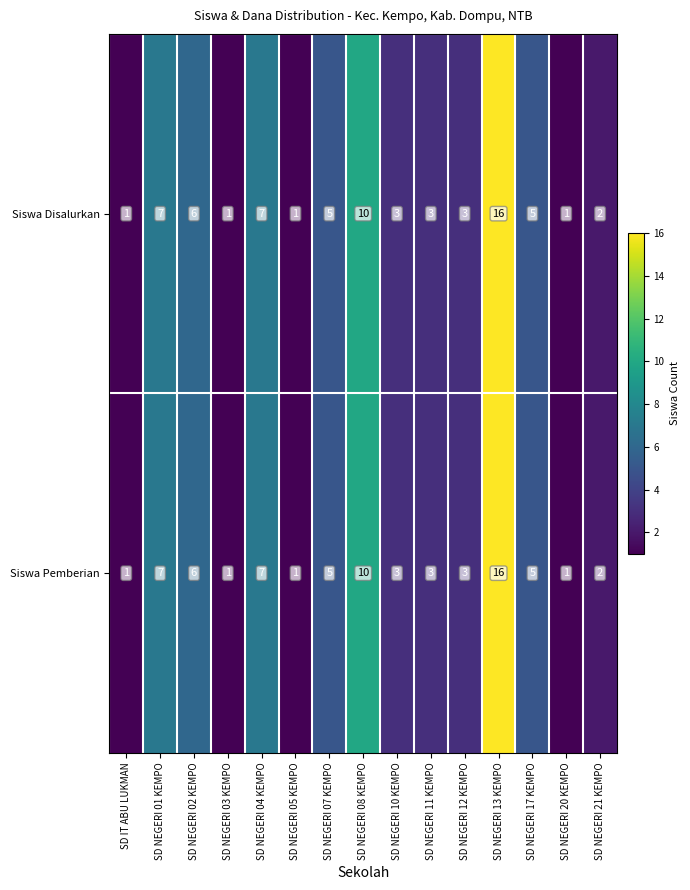

Where does the Siswa Disalurkan series first go above 3?

SD NEGERI 01 KEMPO